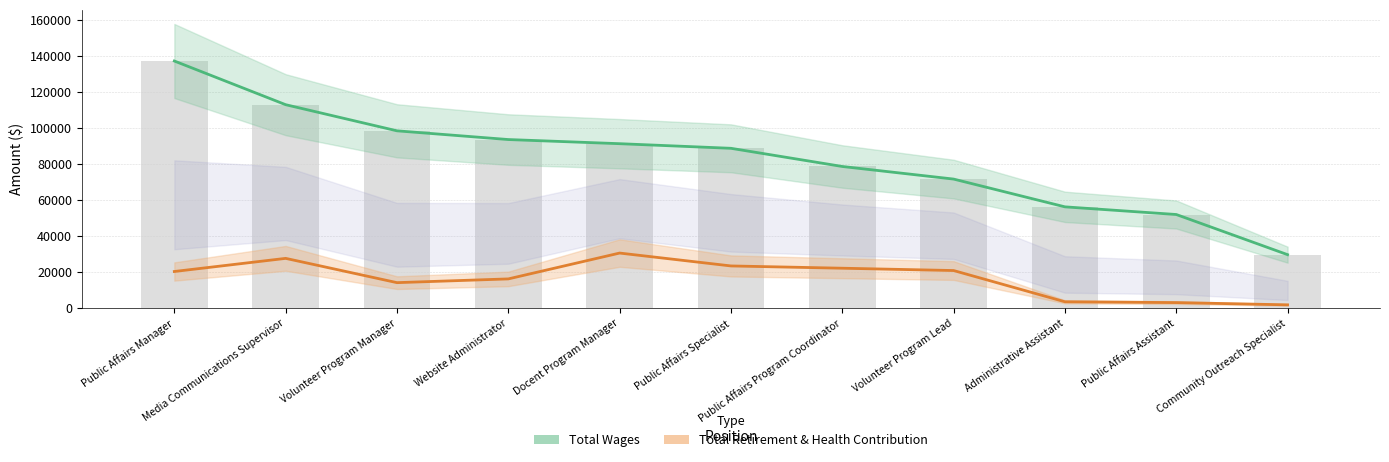

How many data points in Total Wages are less than 88741?

5